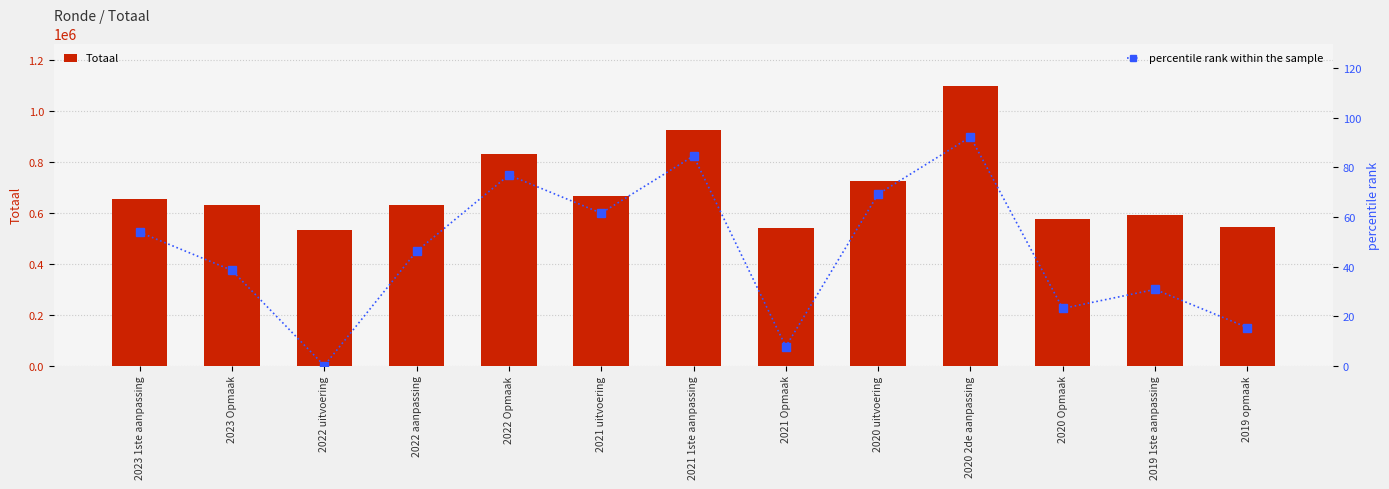

What is the difference between the percentile rank within the sample values at 2019 opmaak and 2022 aanpassing?

30.8